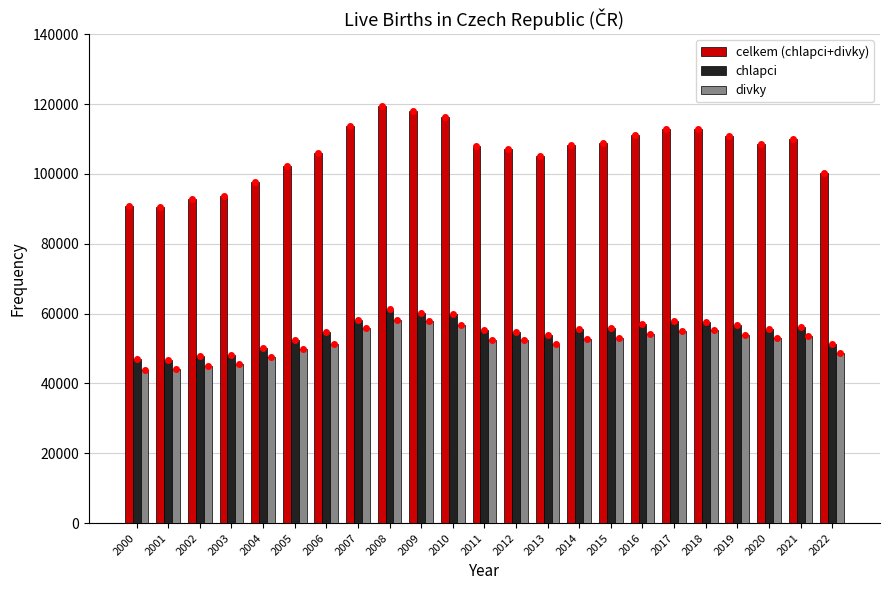

What is the total value across all series at 2016?

222034